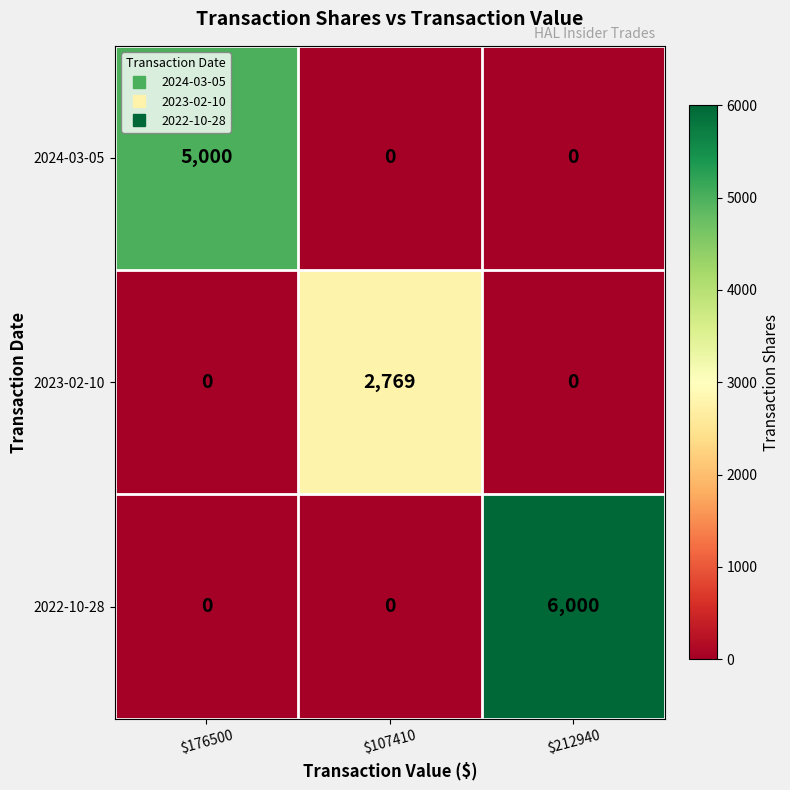

Which series has the widest spread of values?

2022-10-28